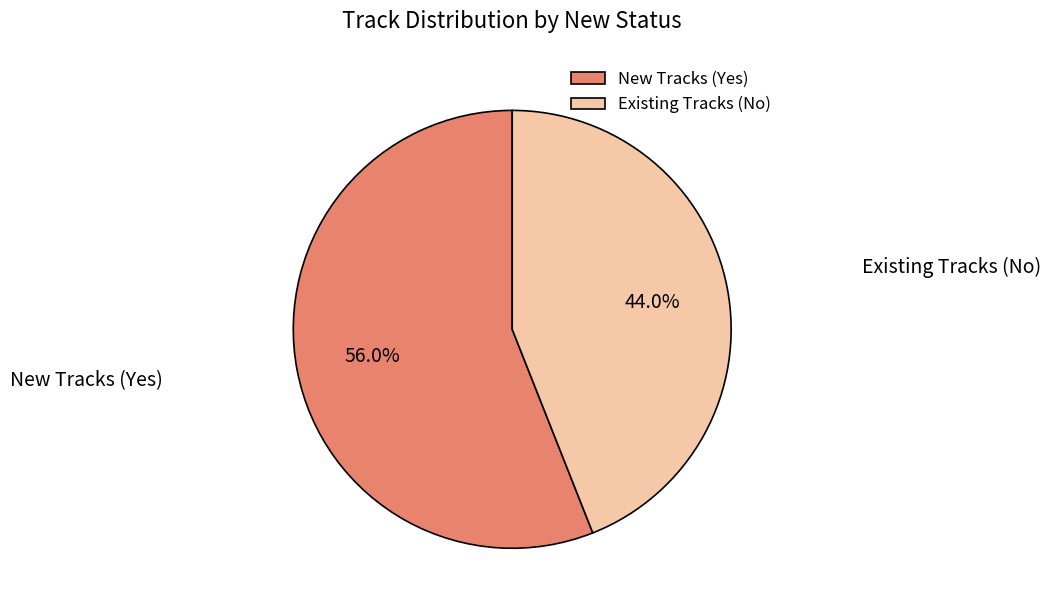

Between New Tracks (Yes) and Existing Tracks (No), which is larger?

New Tracks (Yes)